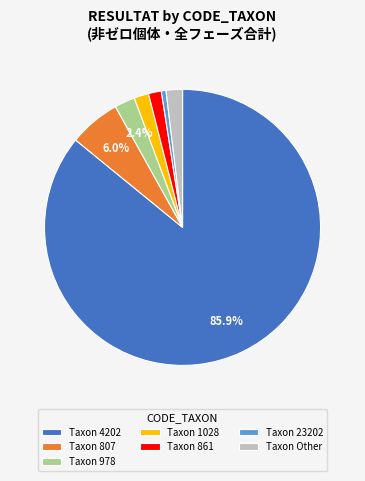

Do Taxon Other and Taxon 978 together represent more than half of the pie?

No